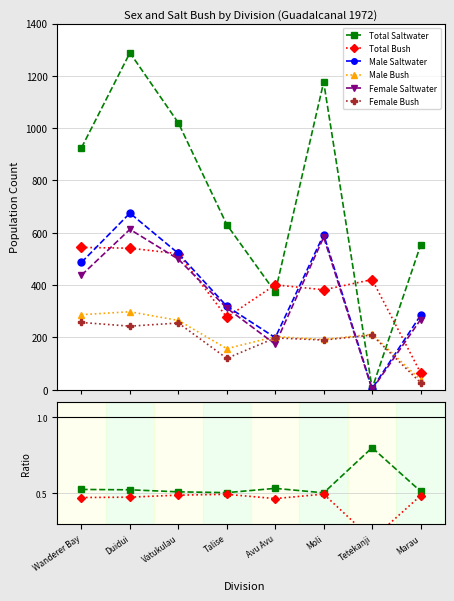

What is the label of the 4th point from the left?

Talise